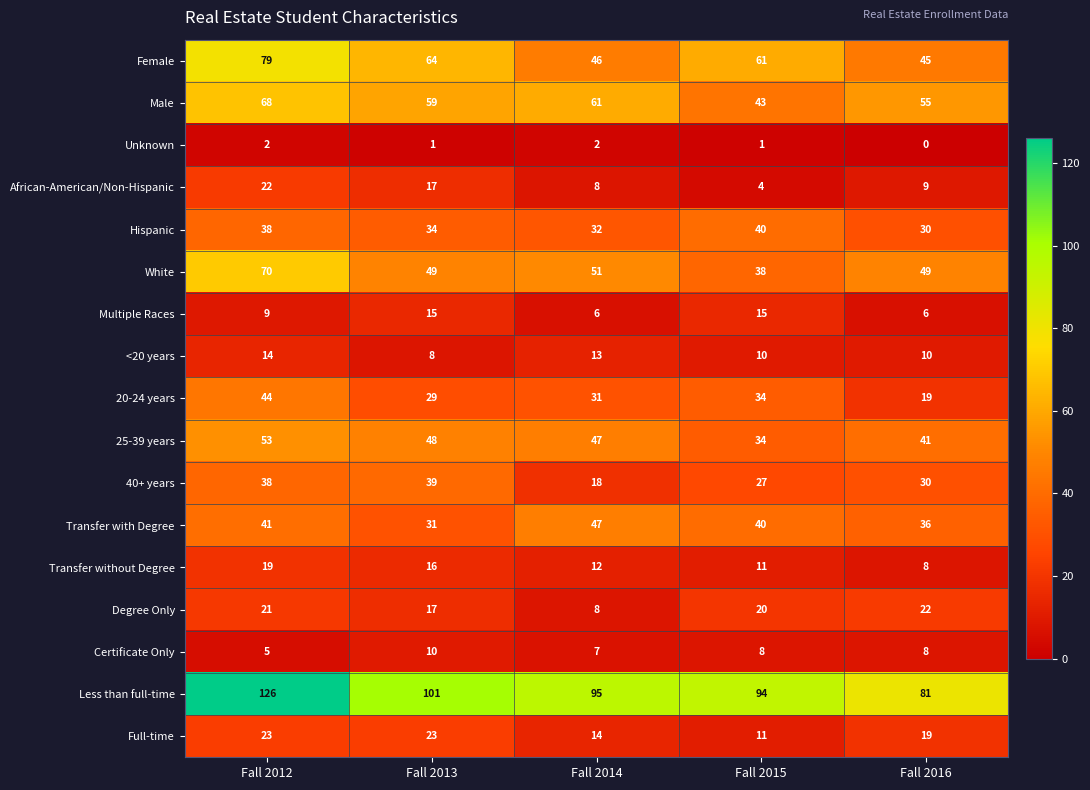

What is the difference between the highest and lowest values at Fall 2012?

124